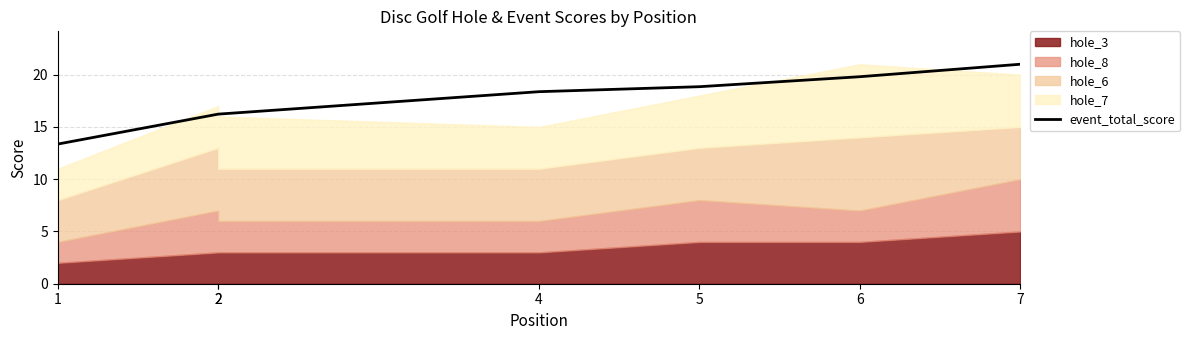

The chart shows a value of 18.4 at 4. True or false?

True